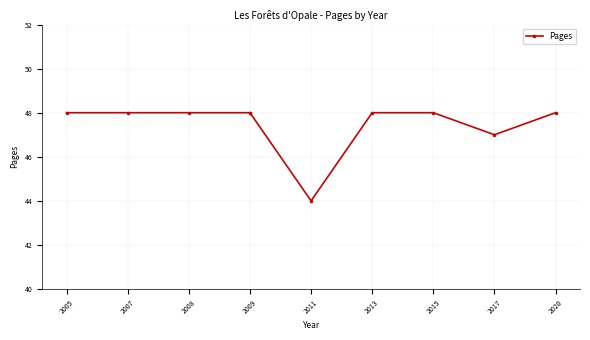

What is the value of the 5th point from the left?

48